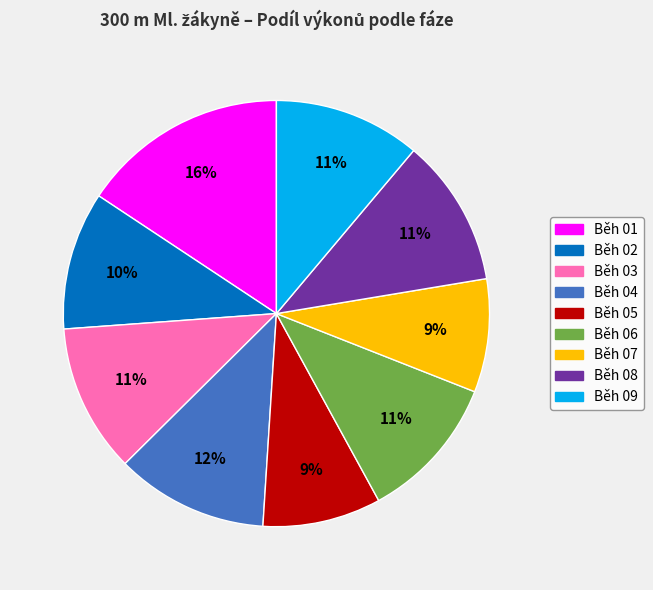

To the nearest percent, what is the difference between the largest and smallest slice percentages?

7%